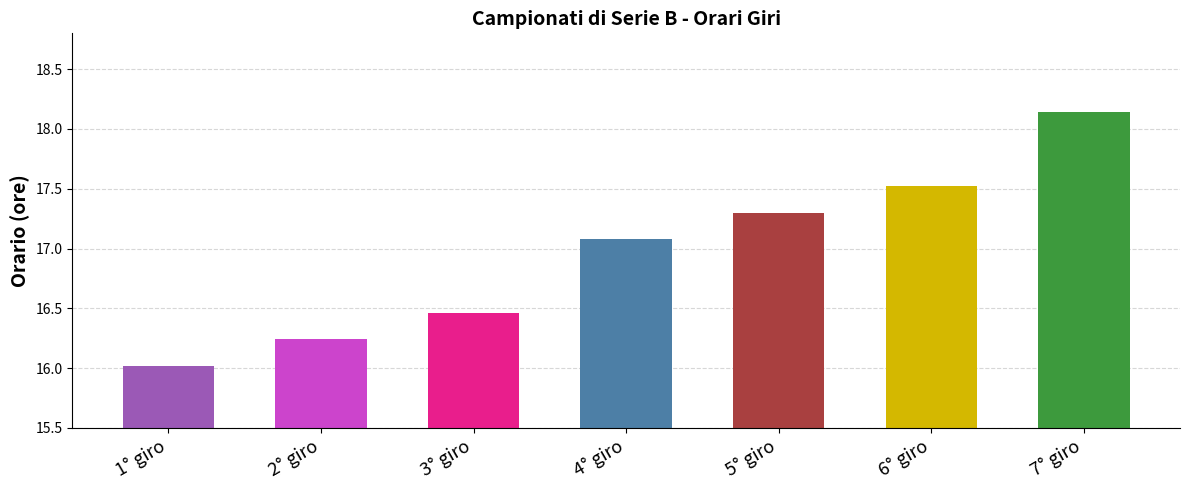

What is the label of the 5th bar from the right?

3° giro